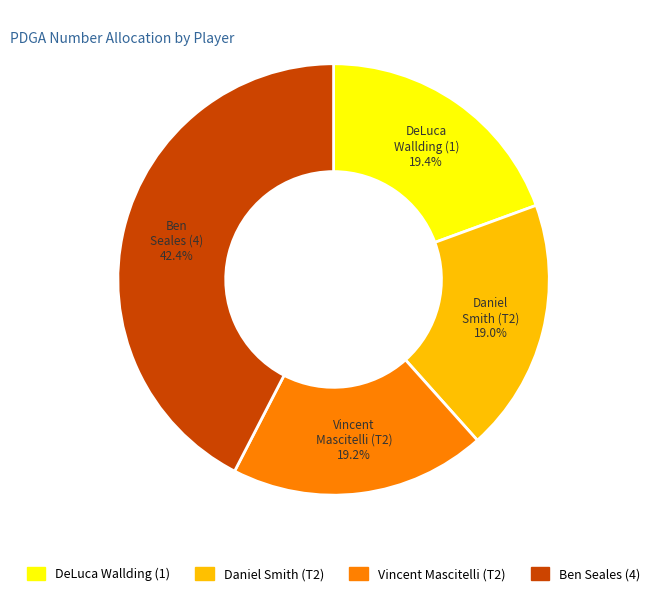

Approximately how many times larger is the value at Daniel Smith (T2) compared to DeLuca Wallding (1)?

1.0